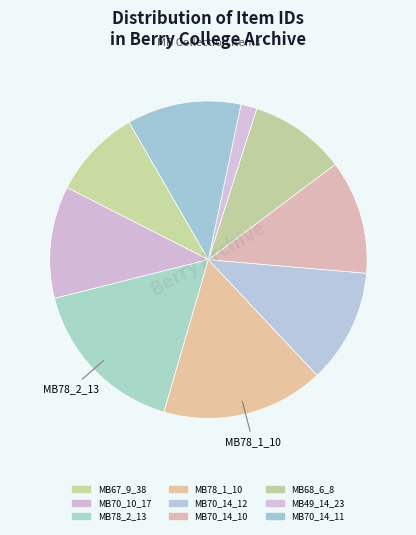

Is there any slice that represents more than half of the pie?

No